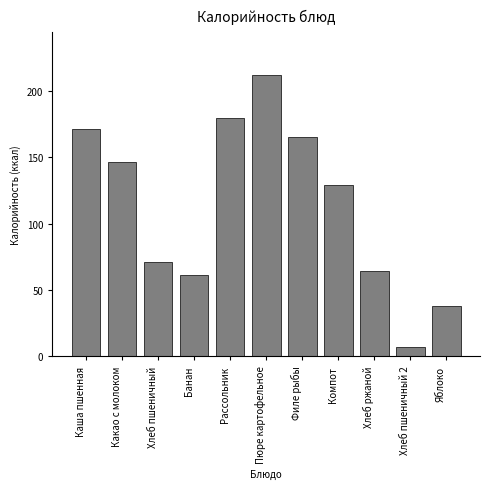

Reading left to right, extract all data points from this chart.

Каша пшенная=171	Какао с молоком=146	Хлеб пшеничный=71	Банан=61	Рассольник=179	Пюре картофельное=212	Филе рыбы=165	Компот=129	Хлеб ржаной=64	Хлеб пшеничный 2=7	Яблоко=38